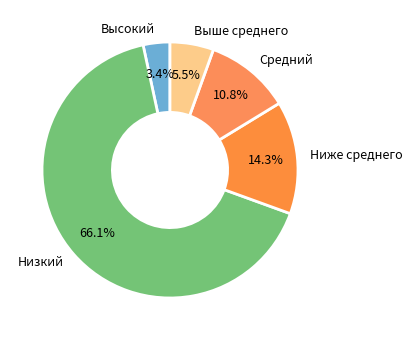

Count the number of slices in the pie.

5